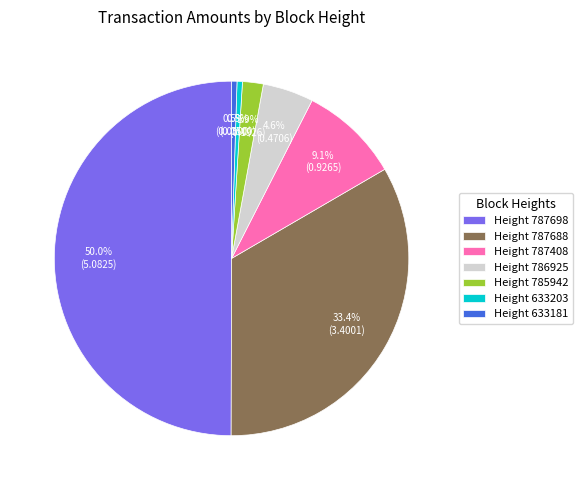

Which category has the biggest portion of the pie?

Height 787698